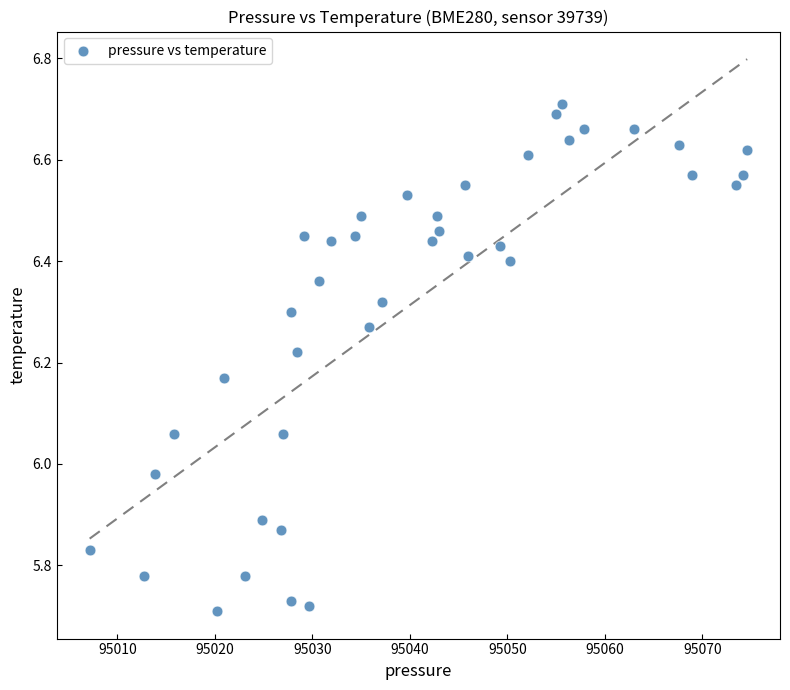

What is the range of Y values (max minus min)?

1.0